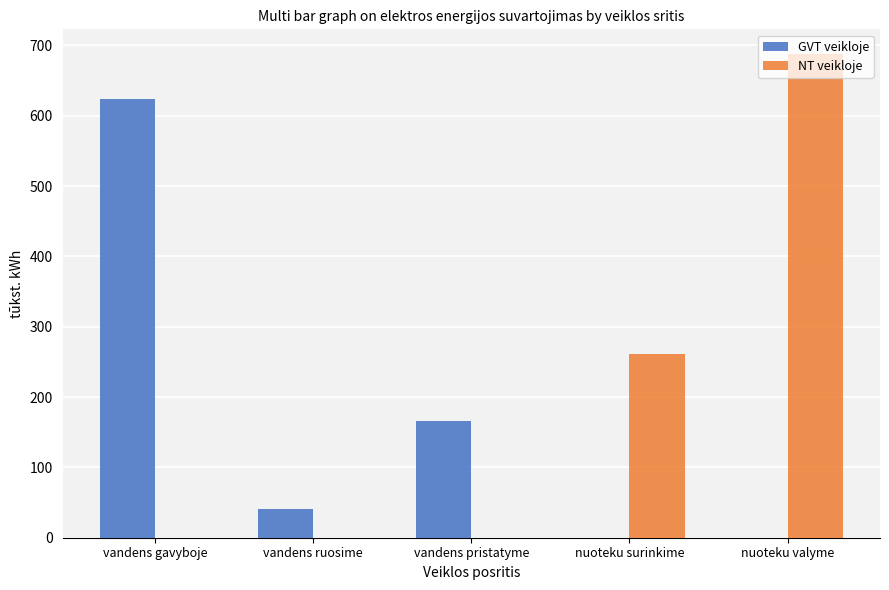

Which category has the highest value in the NT veikloje series?

nuoteku valyme